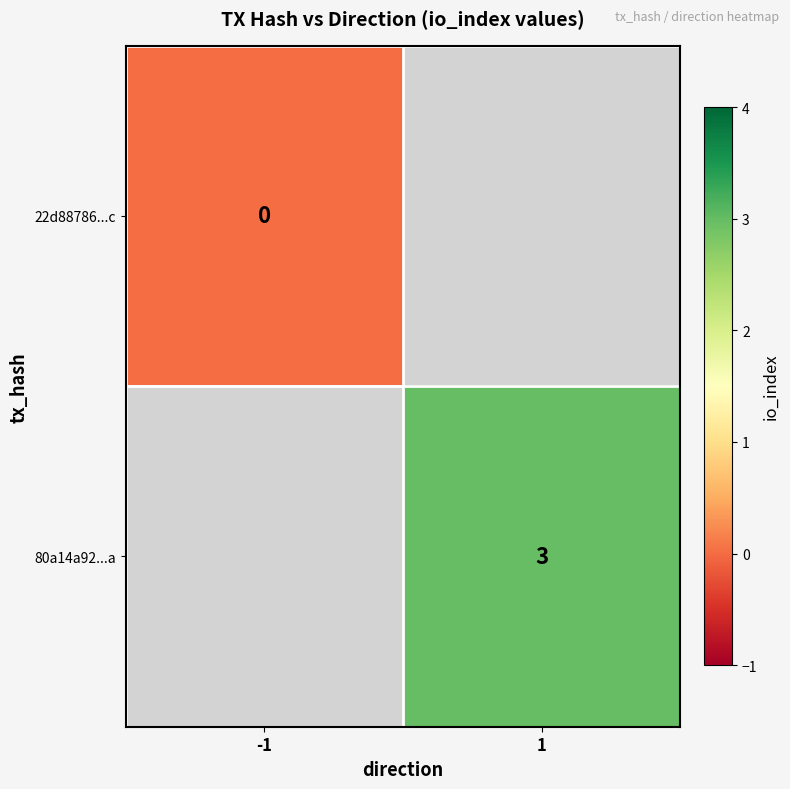

What is the greatest value displayed?

3.0